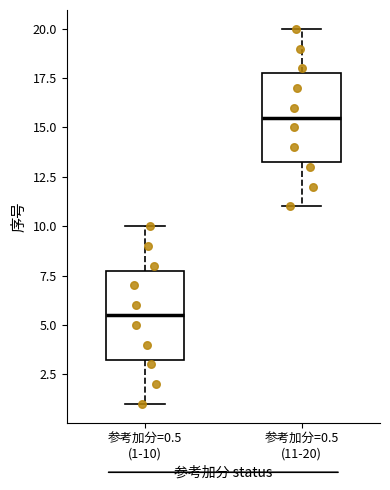

Reading left to right, read every box against the y-axis: the position of its median line, the range the box covers, and the ends of its whiskers. The values are not printed on the chart, so give them approximately, as read against the axis.

参考加分=0.5 (1-10): median 5.5, box 3.5 to 8.0, whiskers 1.0 to 10.0
参考加分=0.5 (11-20): median 15.5, box 13.5 to 18.0, whiskers 11.0 to 20.0